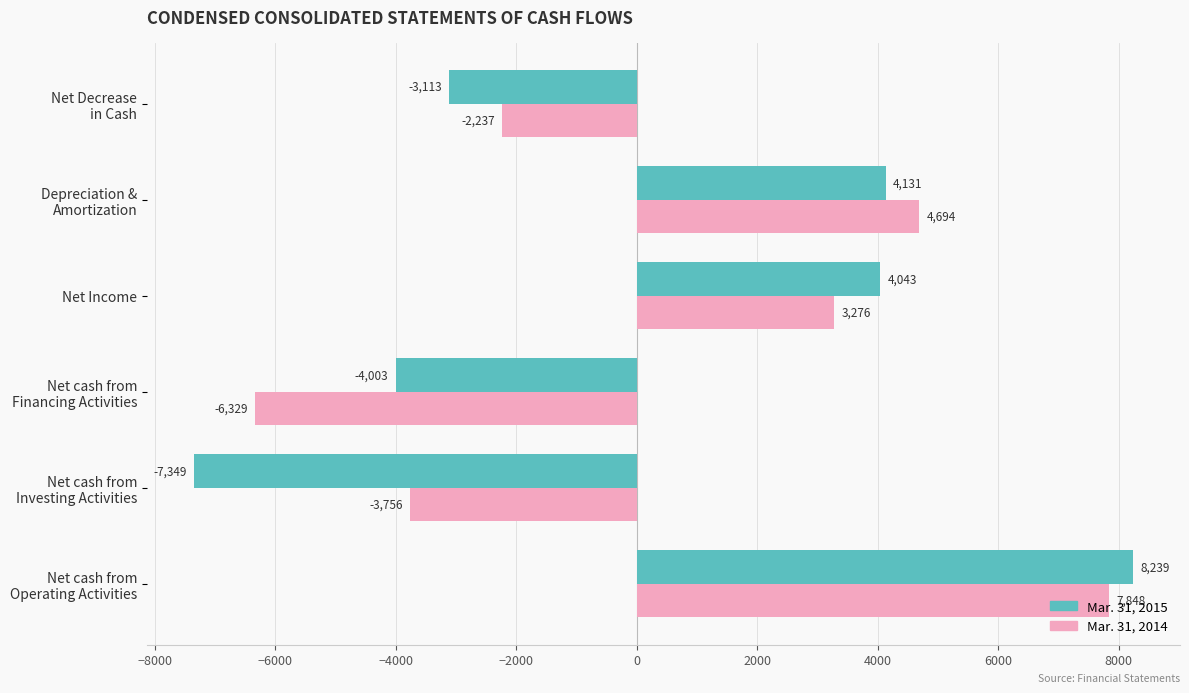

The Mar. 31, 2015 series shows 5291 at Net Income. True or false?

False